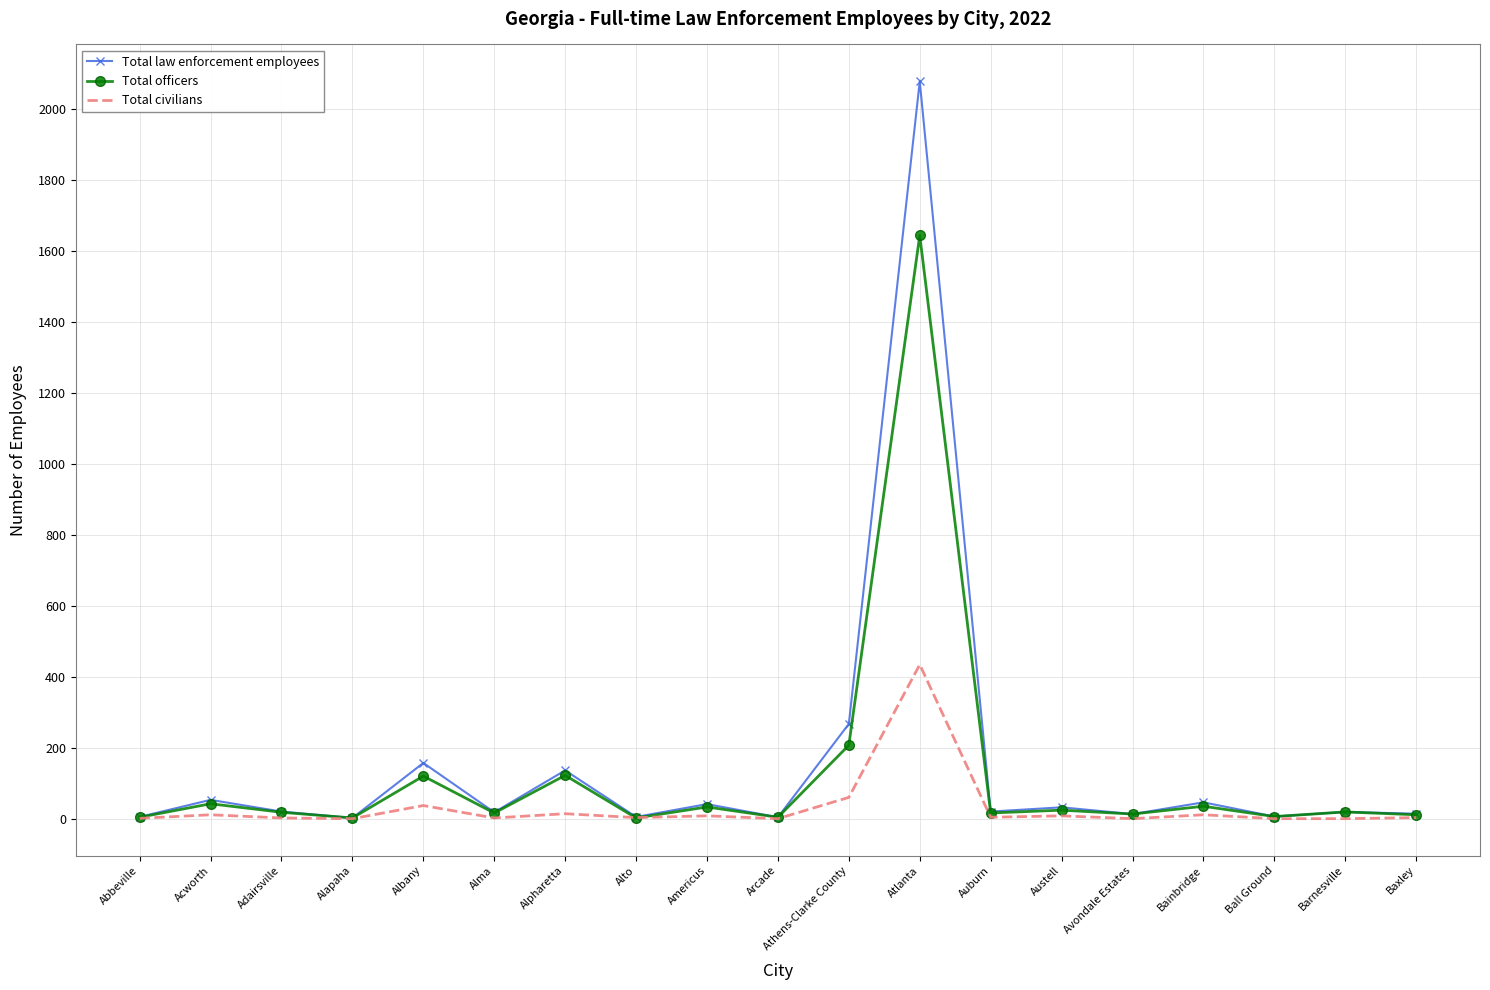

Which series has the largest total across all categories?

Total law enforcement employees